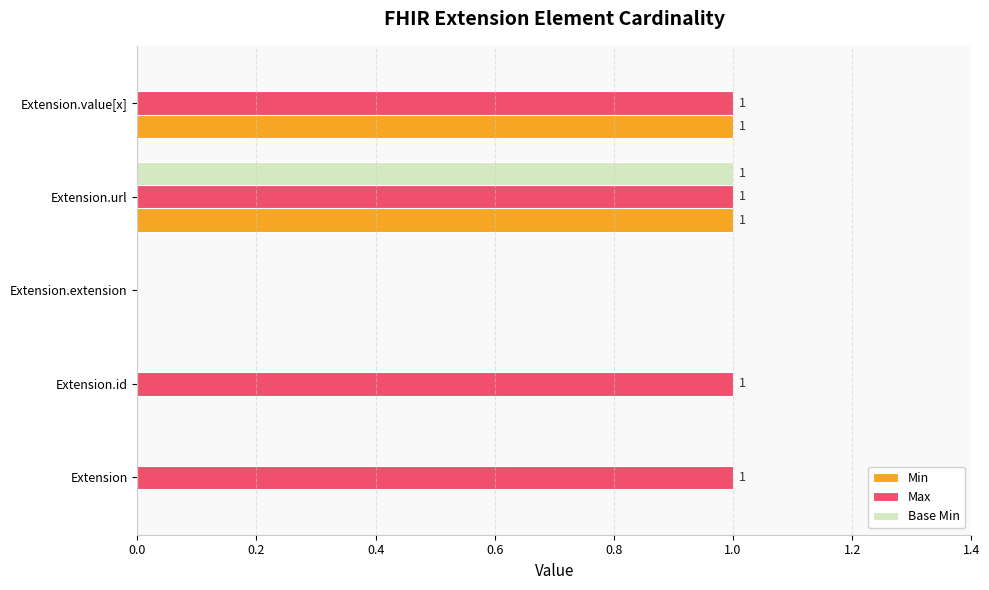

Count the number of categories in the chart.

5